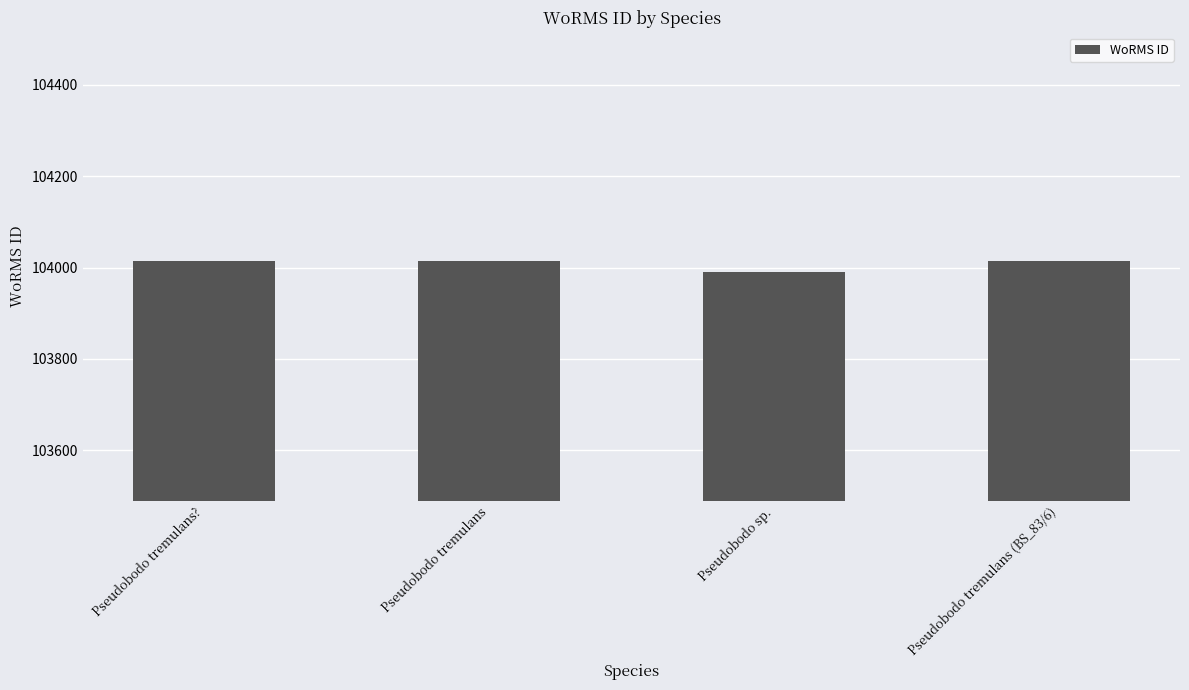

What is the value of the 3rd bar from the left?

103990